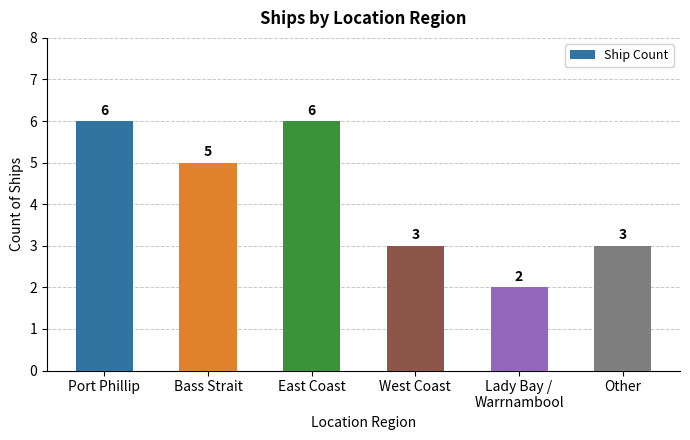

How many values are below 5?

3